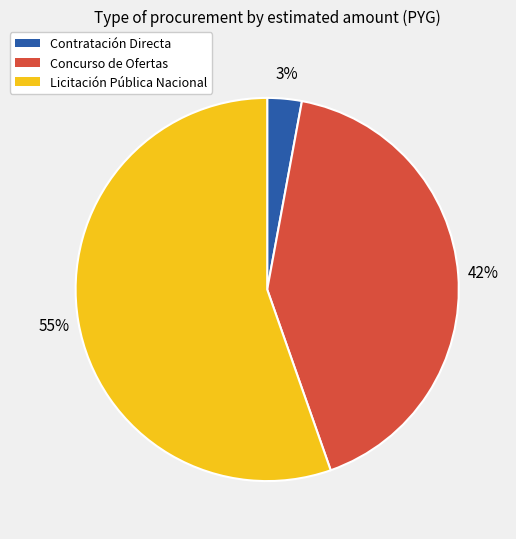

How many segments does this pie chart have?

3